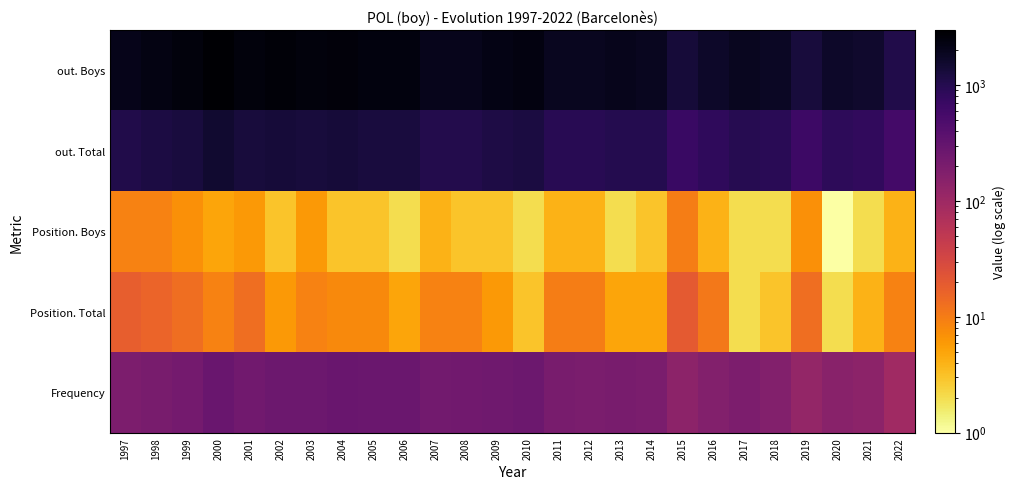

Reading right to left, extract all data points from this chart.

Frequency: 2022=96	2021=142	2020=150	2019=122	2018=173	2017=197	2016=170	2015=140	2014=200	2013=205	2012=202	2011=208	2010=268	2009=252	2008=245	2007=233	2006=273	2005=273	2004=283	2003=263	2002=266	2001=240	2000=286	1999=228	1998=206	1997=194
Position. Total: 2022=9	2021=4	2020=2	2019=13	2018=3	2017=2	2016=11	2015=20	2014=5	2013=5	2012=10	2011=10	2010=3	2009=6	2008=9	2007=9	2006=5	2005=8	2004=8	2003=9	2002=6	2001=13	2000=9	1999=13	1998=16	1997=18
Position. Boys: 2022=4	2021=2	2020=1	2019=7	2018=2	2017=2	2016=4	2015=10	2014=3	2013=2	2012=4	2011=4	2010=2	2009=3	2008=3	2007=4	2006=2	2005=3	2004=3	2003=6	2002=3	2001=6	2000=5	1999=7	1998=9	1997=9
out. Total: 2022=574	2021=822	2020=864	2019=667	2018=916	2017=1000	2016=855	2015=696	2014=1003	2013=1028	2012=960	2011=963	2010=1214	2009=1144	2008=1056	2007=1056	2006=1254	2005=1274	2004=1346	2003=1289	2002=1366	2001=1299	2000=1549	1999=1287	1998=1207	1997=1093
out. Boys: 2022=1090	2021=1602	2020=1687	2019=1306	2018=1805	2017=1924	2016=1669	2015=1342	2014=1933	2013=2002	2012=1875	2011=1886	2010=2340	2009=2217	2008=2034	2007=2047	2006=2411	2005=2469	2004=2616	2003=2510	2002=2690	2001=2523	2000=2995	1999=2534	1998=2319	1997=2109